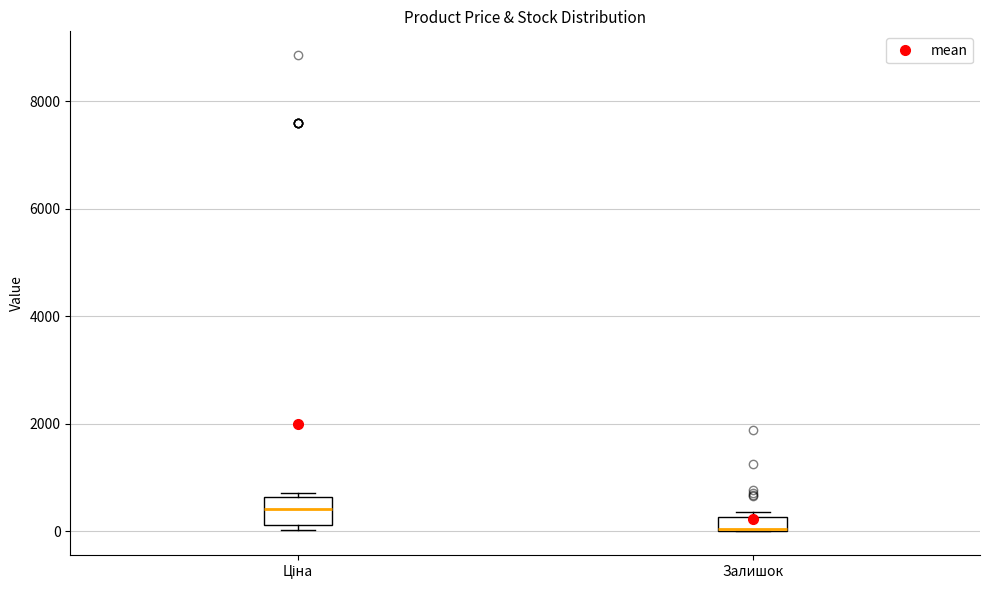

Where is the lower edge of the box for Ціна on the y-axis? The values are not printed on the chart, so give them approximately, as read against the axis.

200